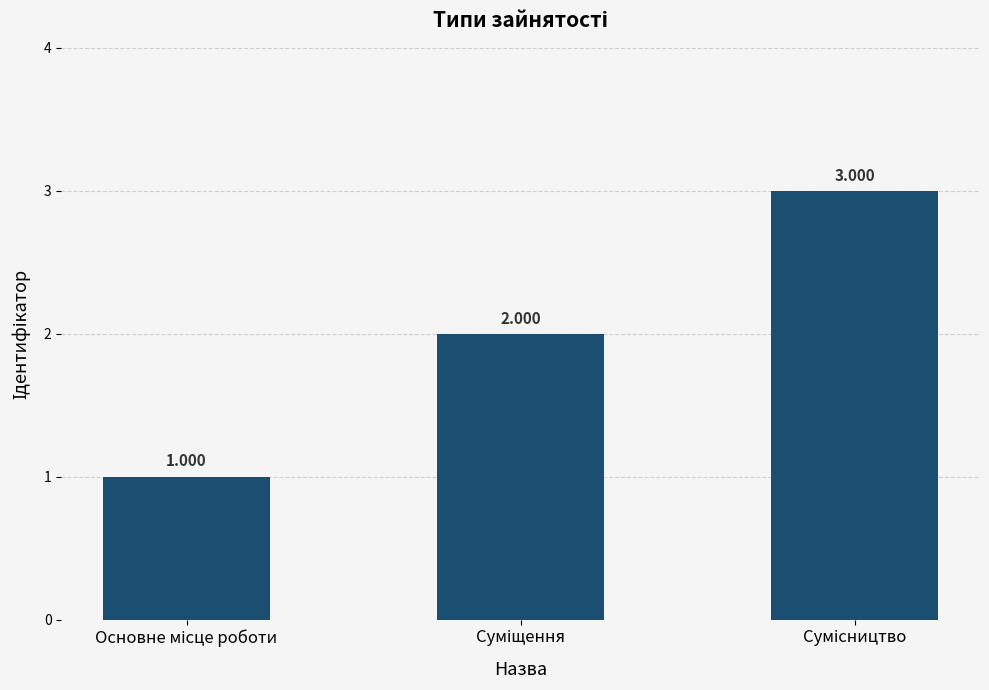

True or false: the data shows 4 at Сумісництво.

False